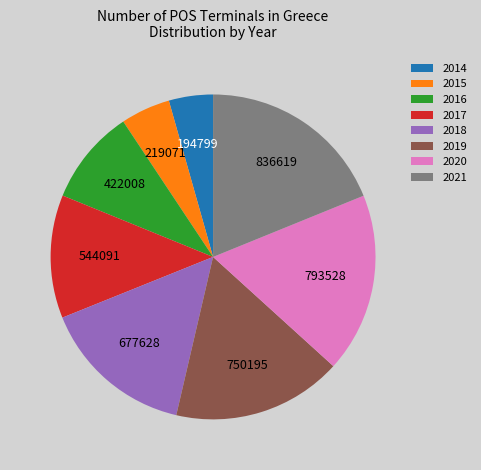

The 2016 slice represents 18% of the pie. True or false?

False